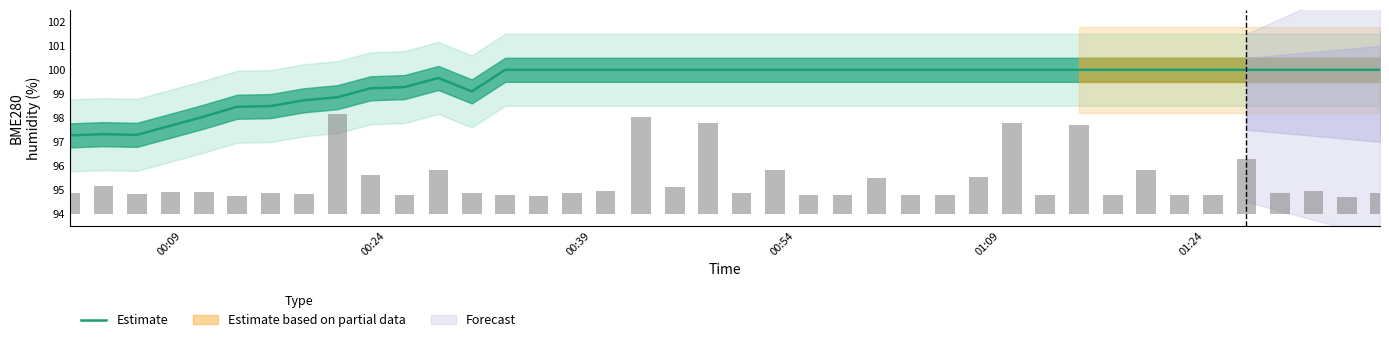

True or false: the data shows 174.1 at 6.

False